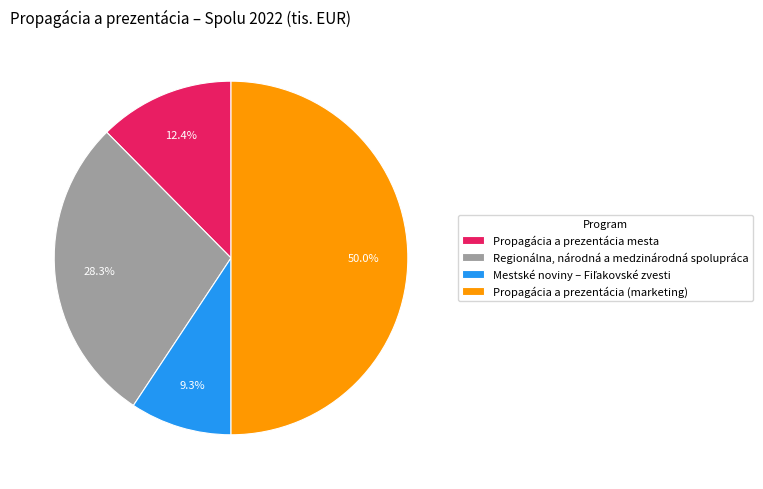

How many slices are in this pie chart?

4